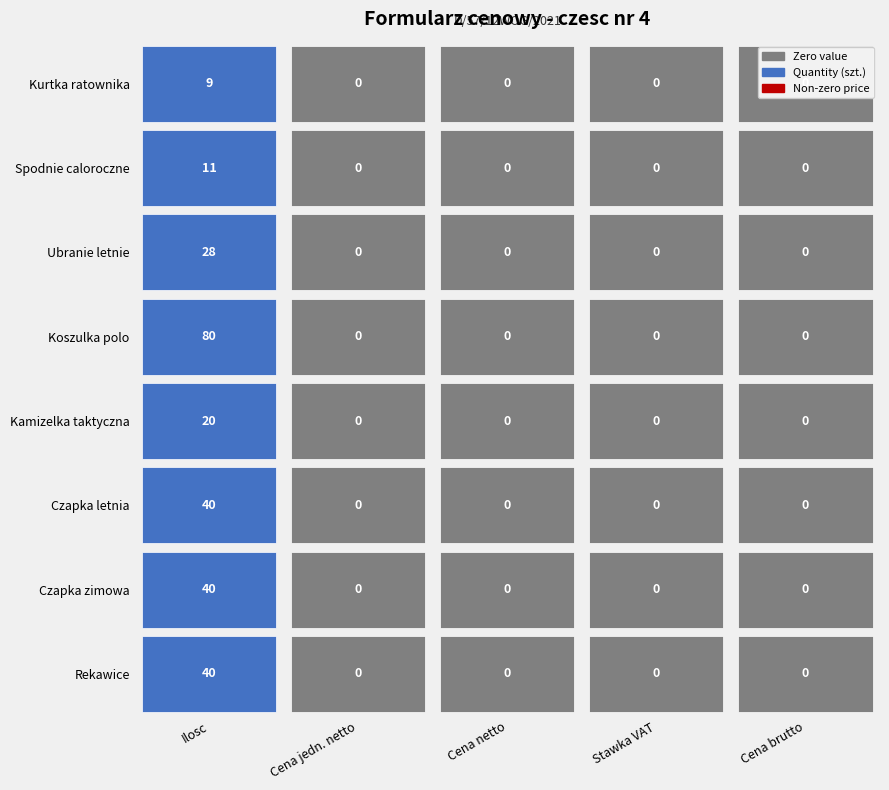

Reading left to right, list all the values displayed in this chart.

Kurtka ratownika: 9	0	0	0	0
Spodnie caloroczne: 11	0	0	0	0
Ubranie letnie: 28	0	0	0	0
Koszulka polo: 80	0	0	0	0
Kamizelka taktyczna: 20	0	0	0	0
Czapka letnia: 40	0	0	0	0
Czapka zimowa: 40	0	0	0	0
Rekawice: 40	0	0	0	0